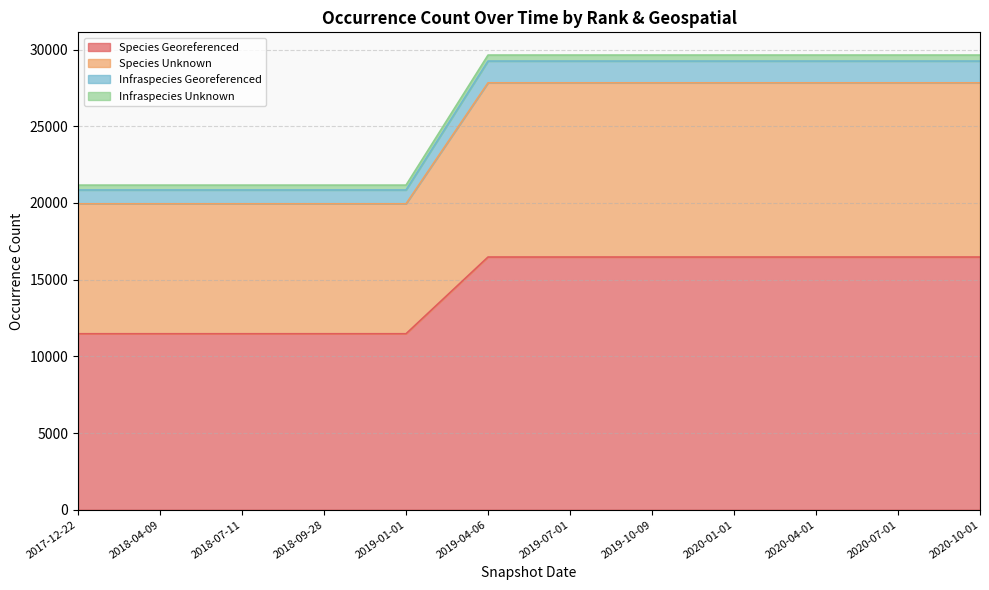

What is the difference between the maximum and minimum values in the Species Georeferenced series?

5002